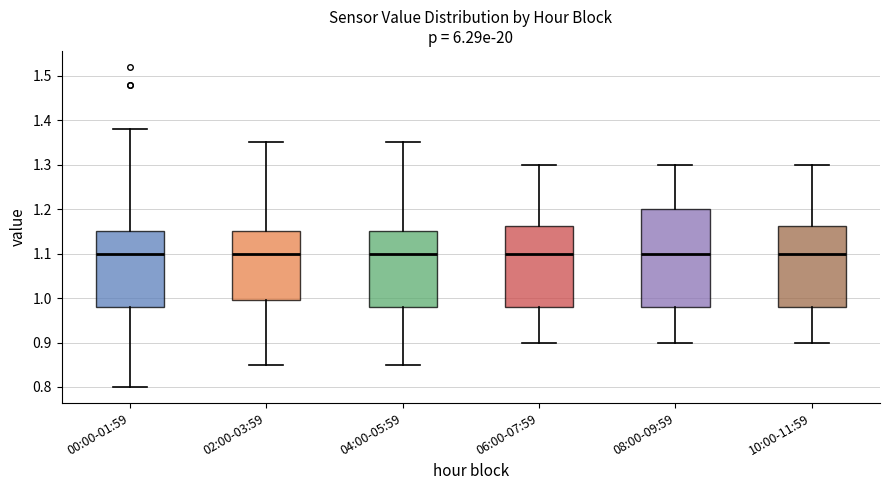

Which box is the tallest, from its lower edge to its upper edge?

08:00-09:59